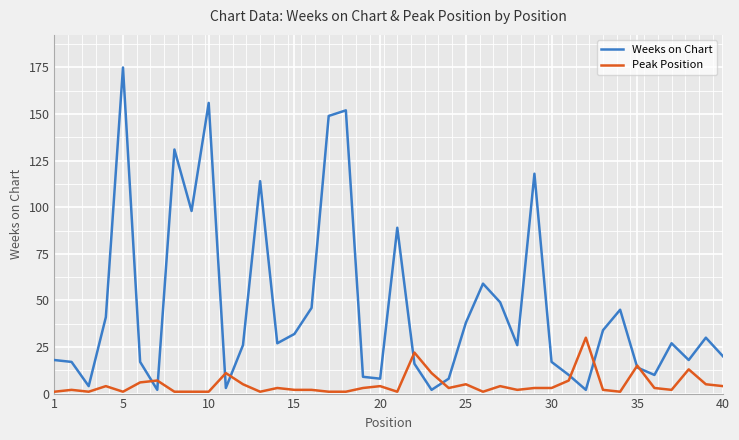

What is the highest value of the Weeks on Chart series?

175